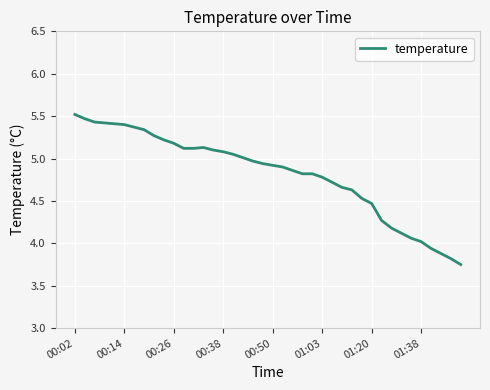

What is the difference between the maximum and minimum values?

1.8